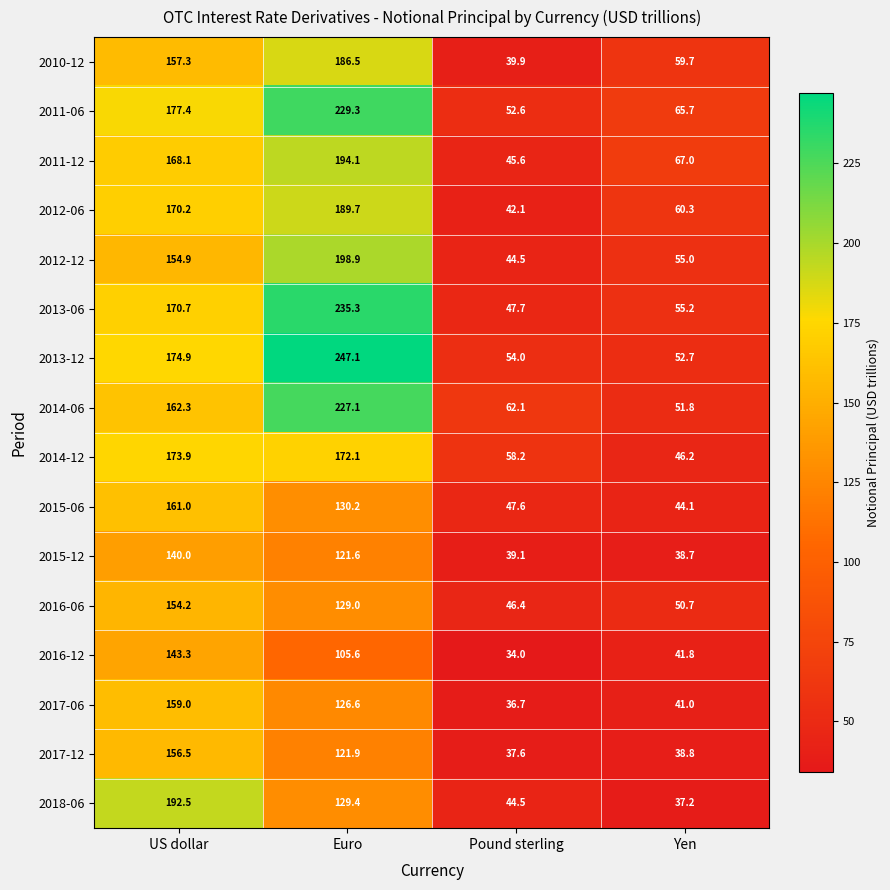

The value of 2012-06 at US dollar is 66.8. True or false?

False